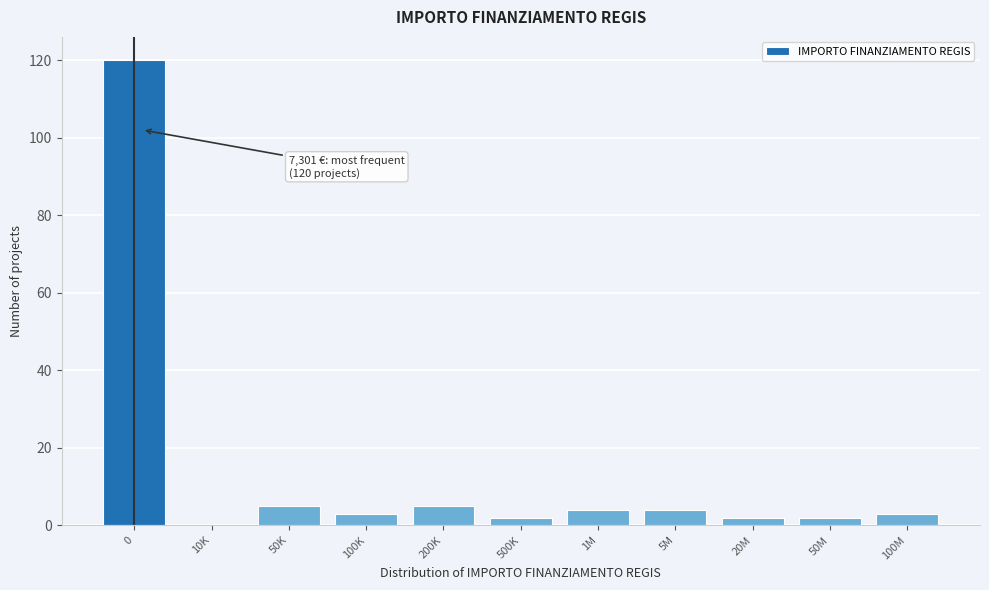

Reading left to right, list all the values displayed in this chart.

0=120	10K=0	50K=5	100K=3	200K=5	500K=2	1M=4	5M=4	20M=2	50M=2	100M=3